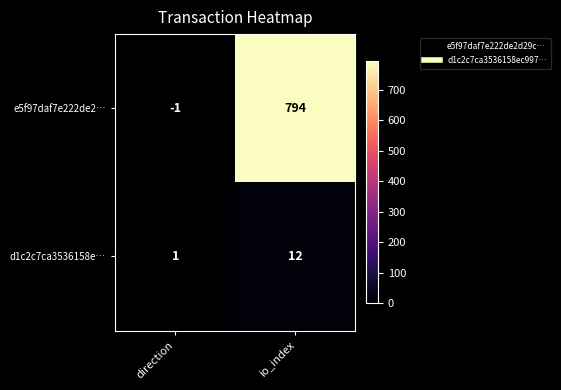

At which label is d1c2c7ca3536158e… closest to 6?

direction